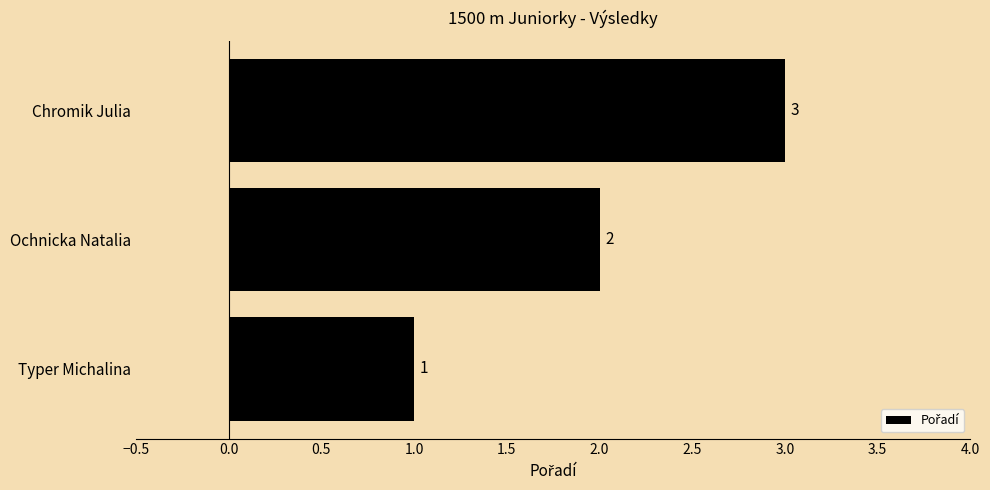

List the labels in order of value, smallest first.

Typer Michalina, Ochnicka Natalia, Chromik Julia